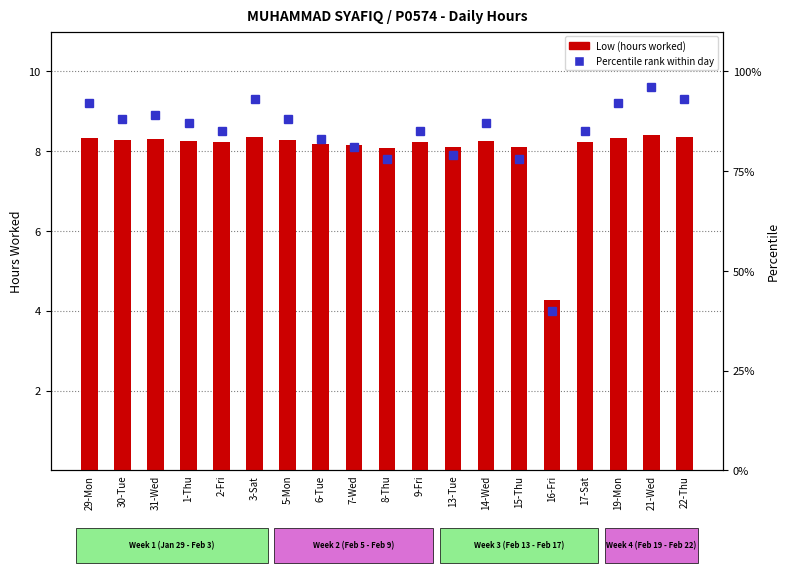

What is the sum of the Low (Hours Worked) values at 2-Fri and 1-Thu?

16.5